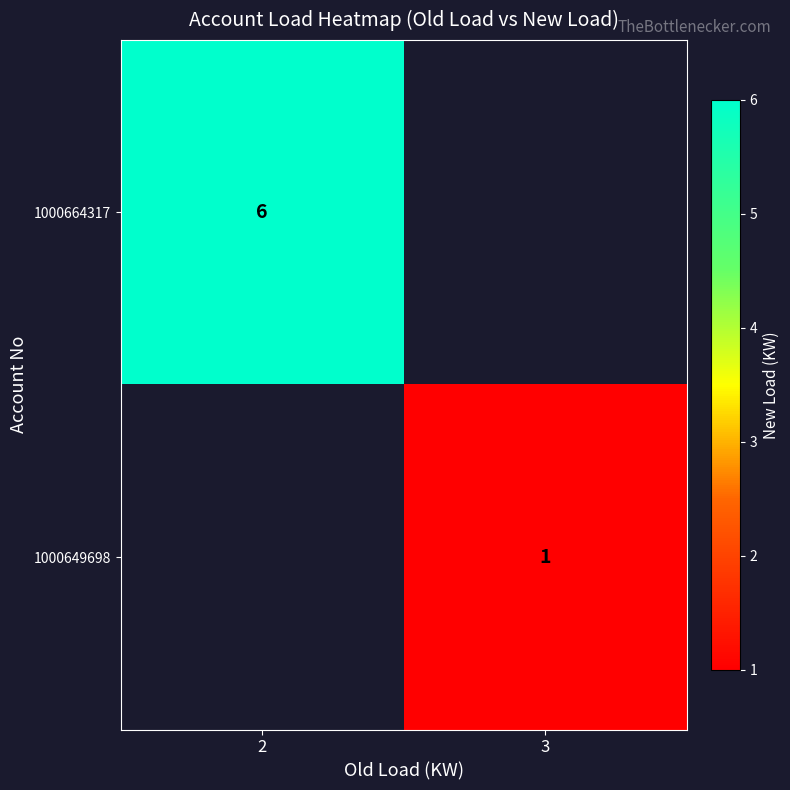

Is it true that 1000664317 equals 6 at 2?

True